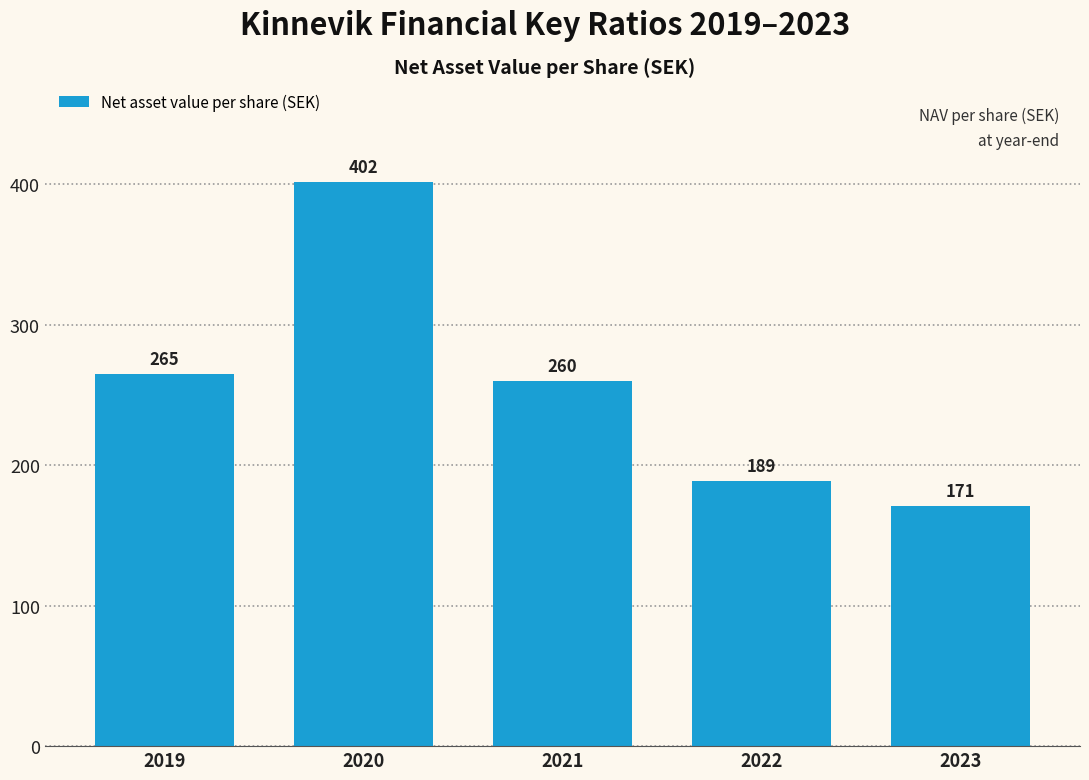

Reading left to right, what are all the values shown in this chart?

2019=265	2020=402	2021=260	2022=189	2023=171